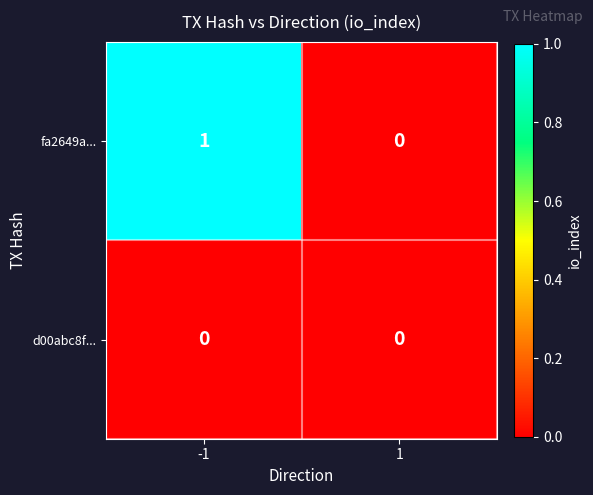

Which series has the largest total across all categories?

fa2649a...